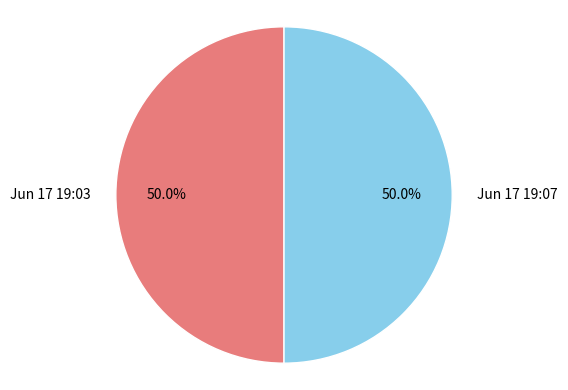

What portion of the pie excludes Jun 17 19:07?

50.0%